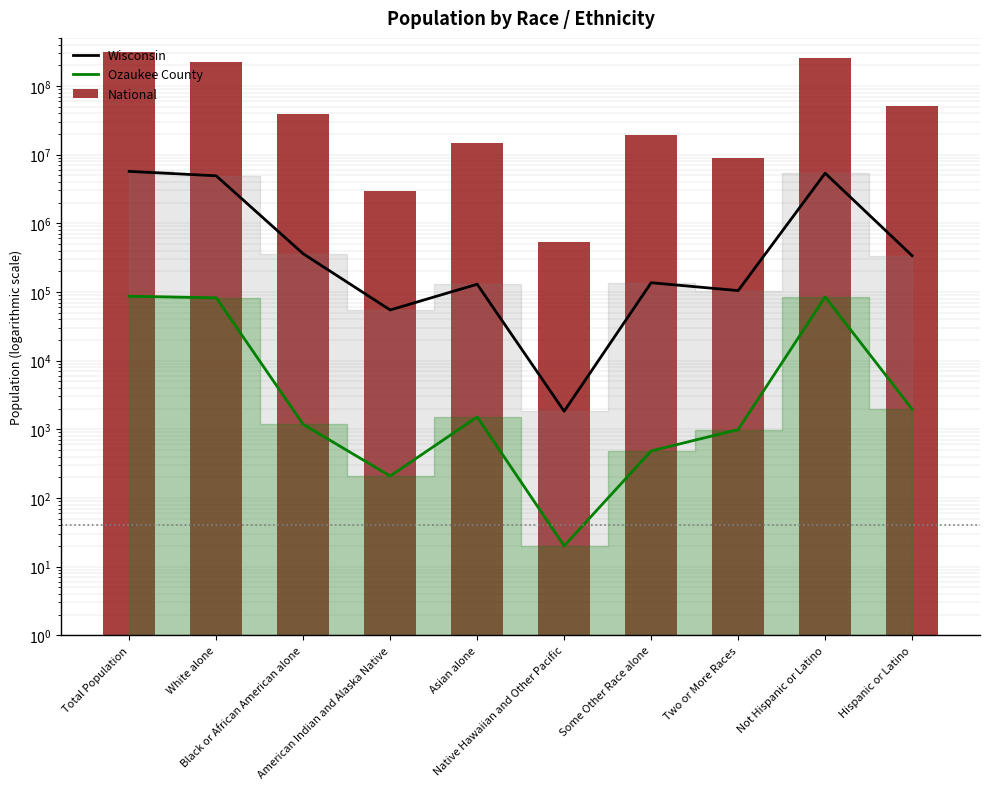

What is the minimum value shown in the chart?

20